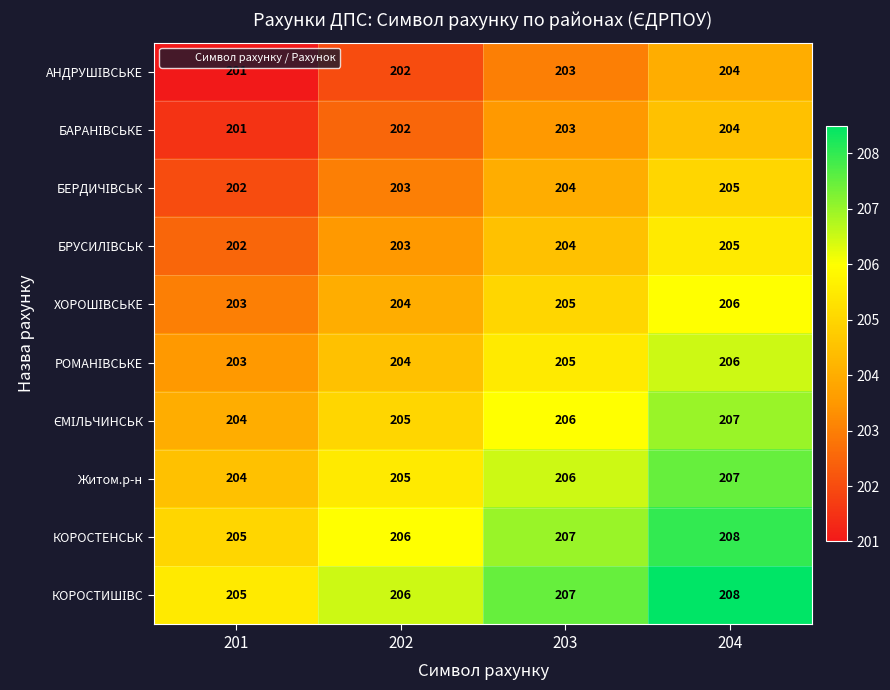

The value of КОРОСТЕНСЬК at 201 is 205. True or false?

True